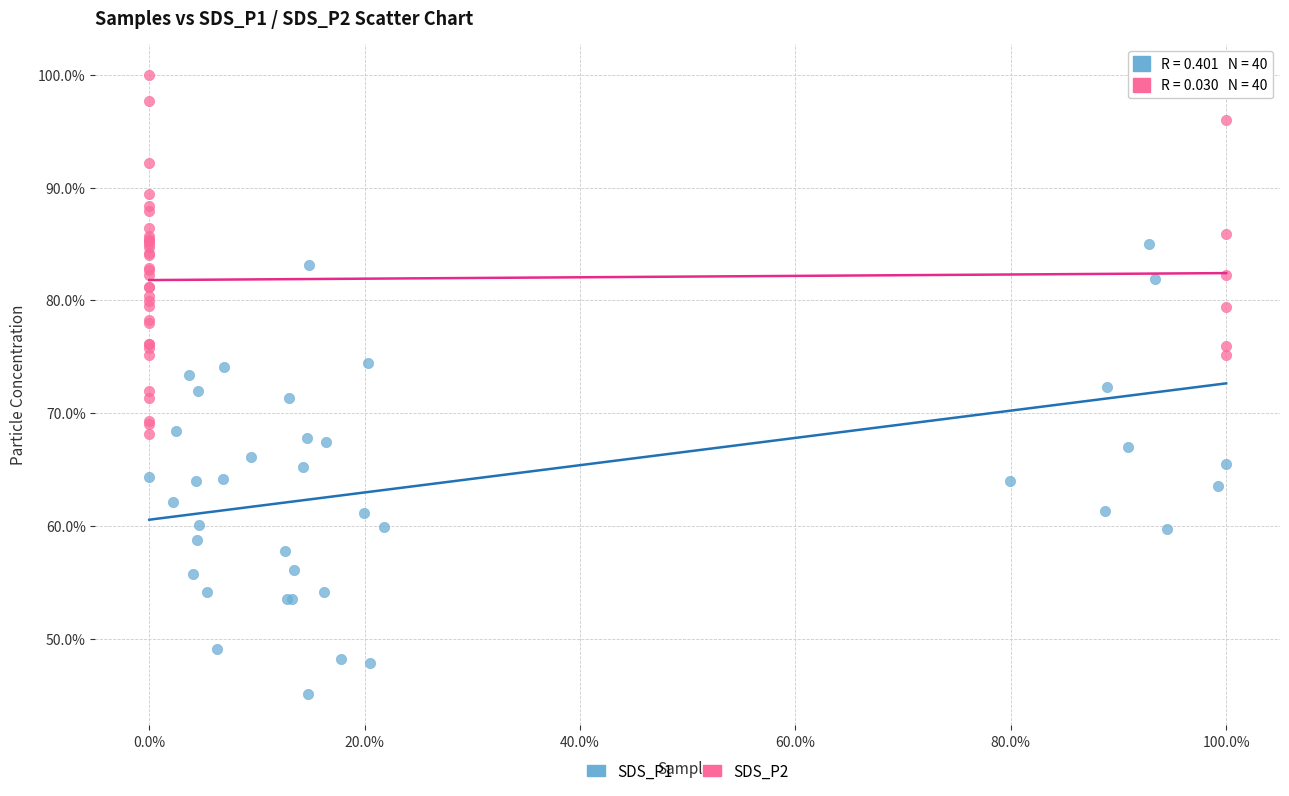

What are all the series names shown in the legend?

SDS_P1, SDS_P2